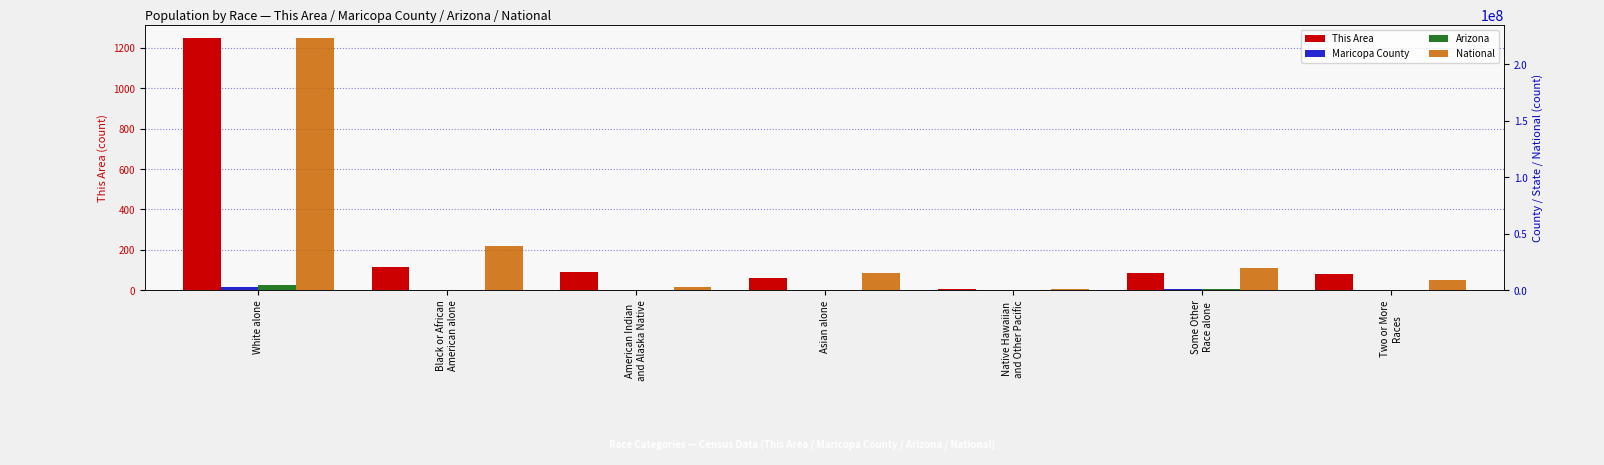

What is the label of the 7th bar from the left?

Two or More
Races